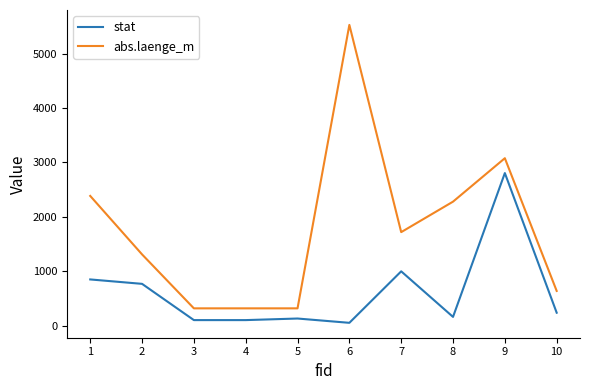

How many categories are shown in the chart?

10